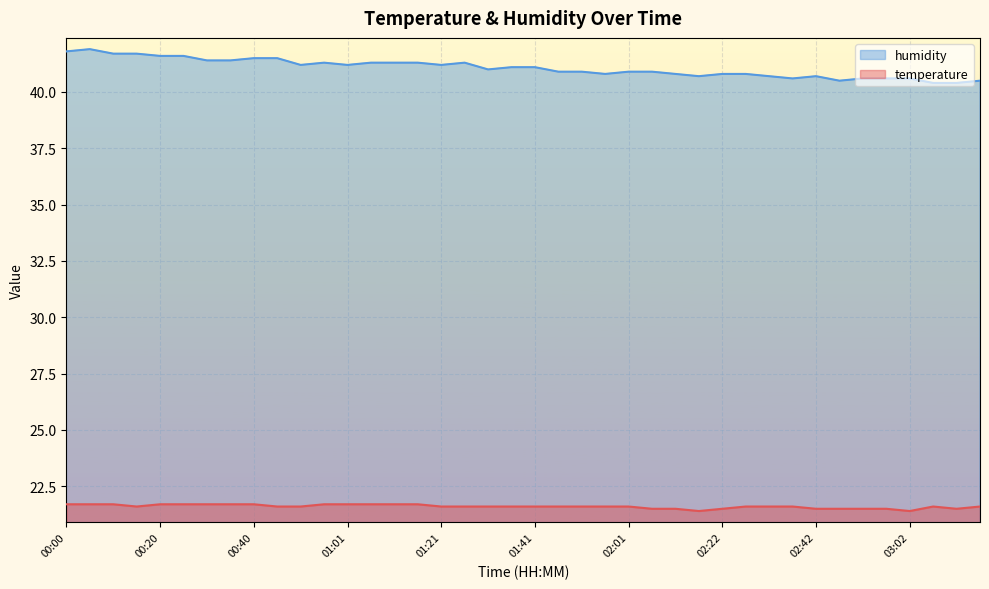

Which label corresponds to the largest value in the chart?

00:05